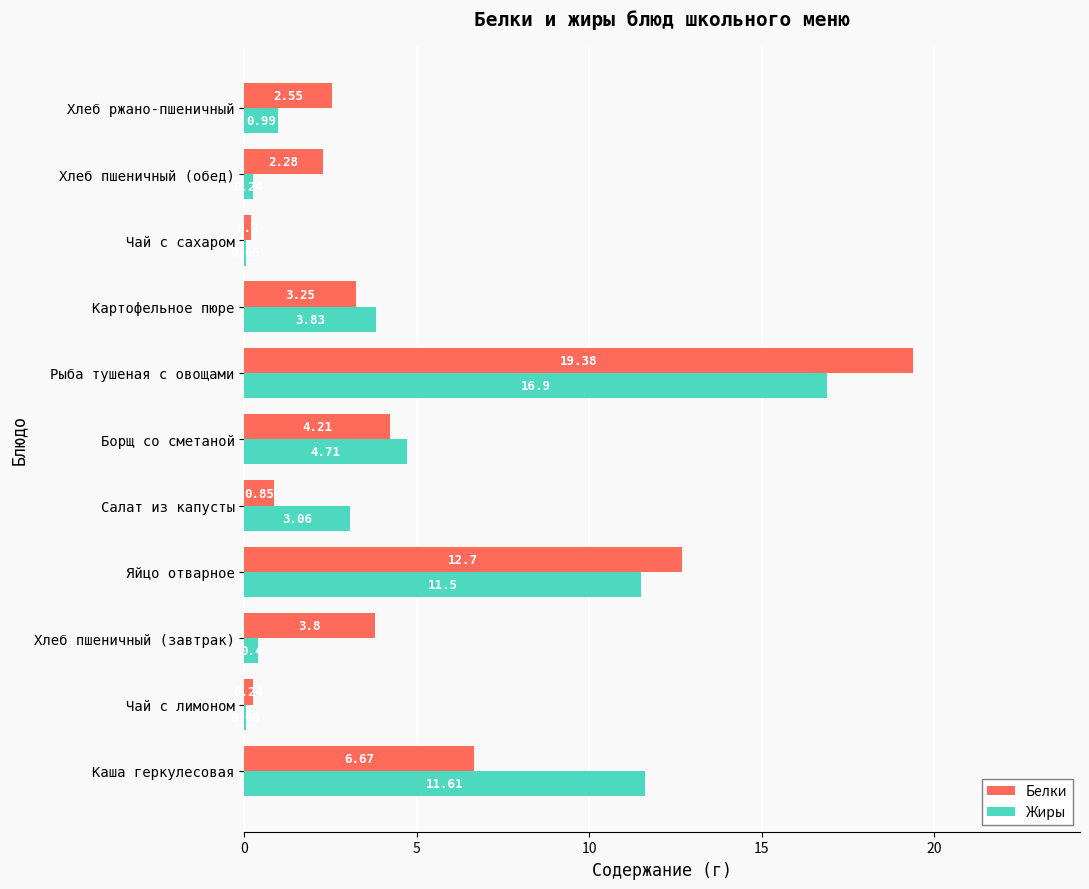

What is the sum of all Жиры values?

53.4